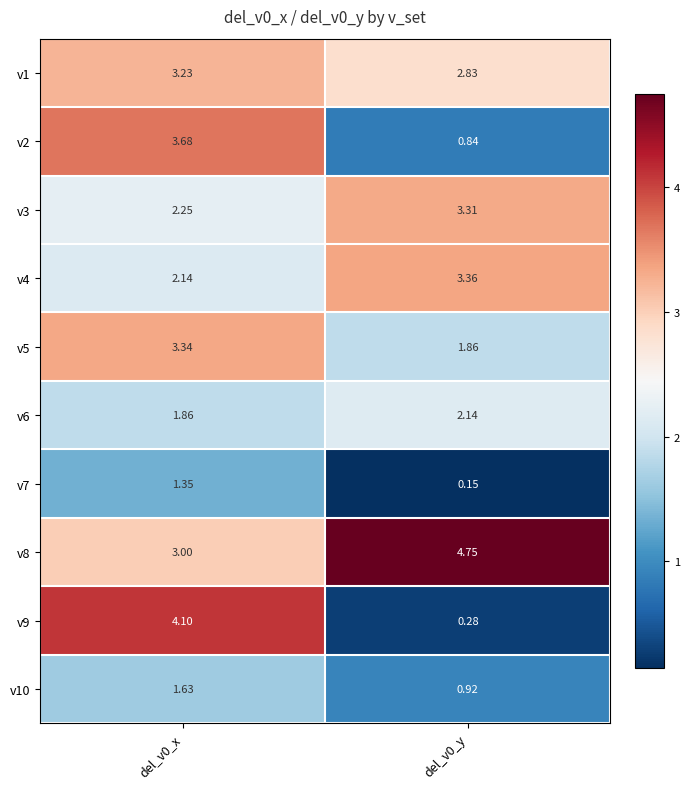

What is the smallest value displayed?

0.1